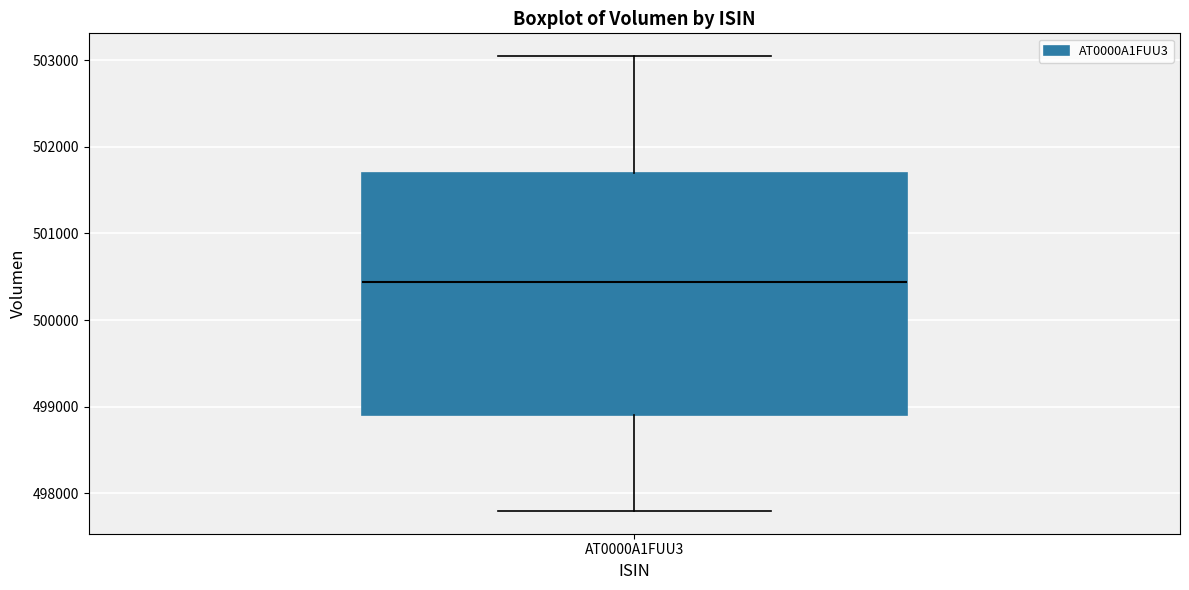

Where does the median line of the box for AT0000A1FUU3 sit on the y-axis? The values are not printed on the chart, so give them approximately, as read against the axis.

500400